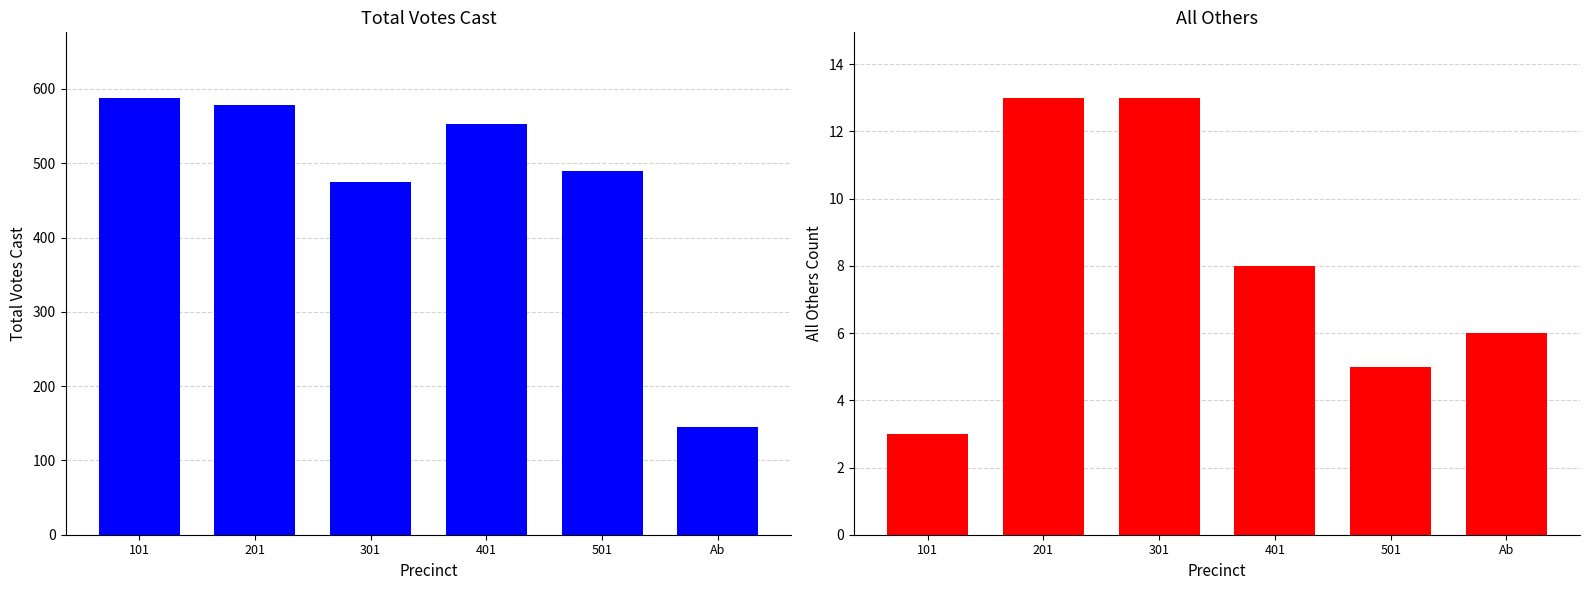

At which category does the chart reach its minimum across all series?

101